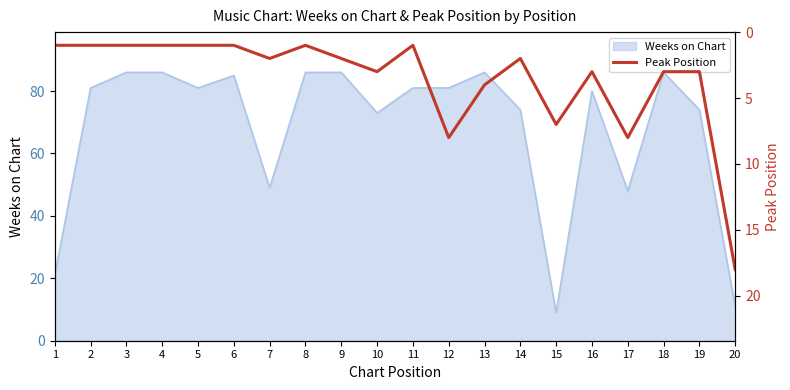

What is the value of the 6th point from the left?

1